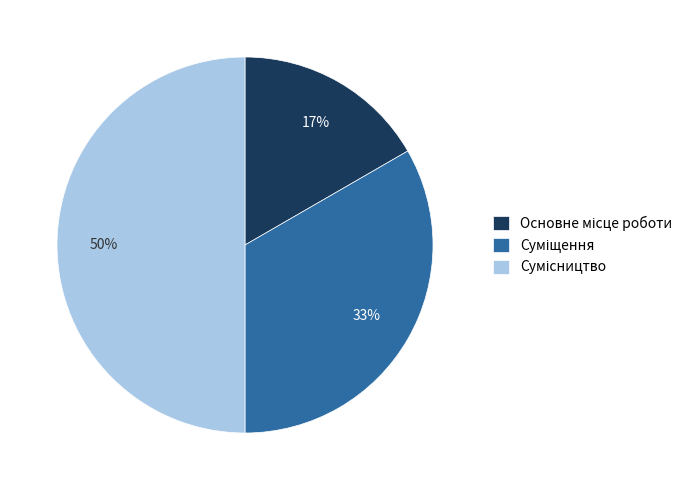

To the nearest percent, what is the difference between the largest and smallest slice percentages?

33%